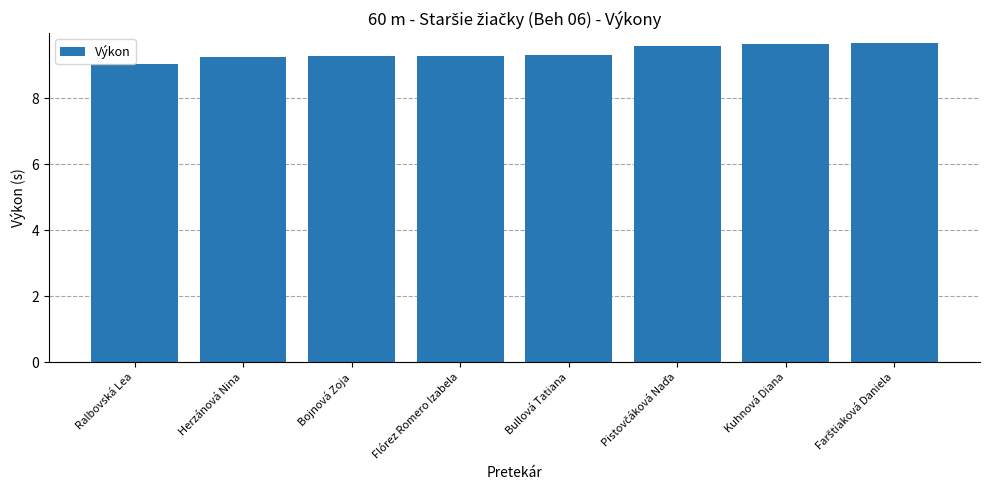

What is the value of the 1st bar from the left?

9.1